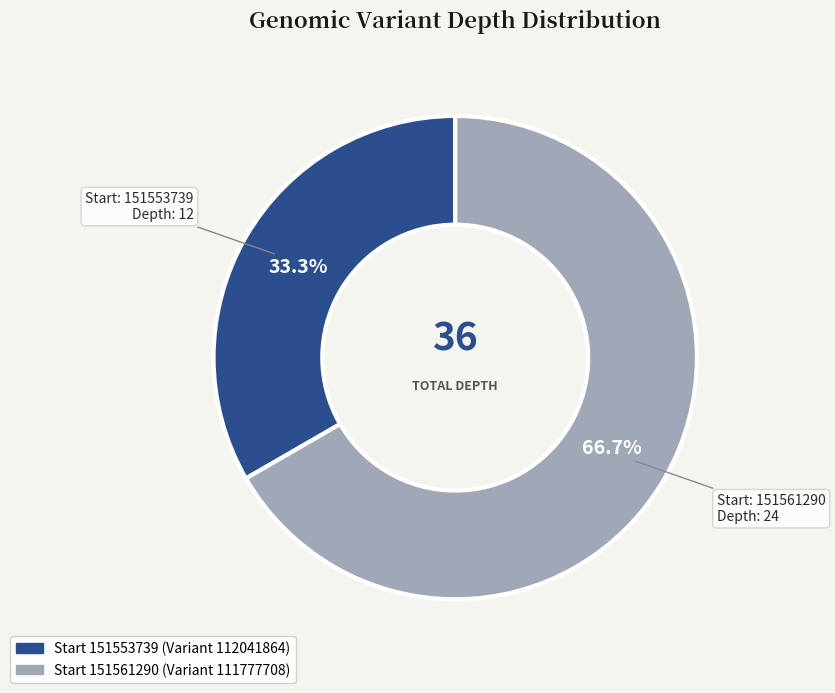

Does any single category account for the majority?

Yes